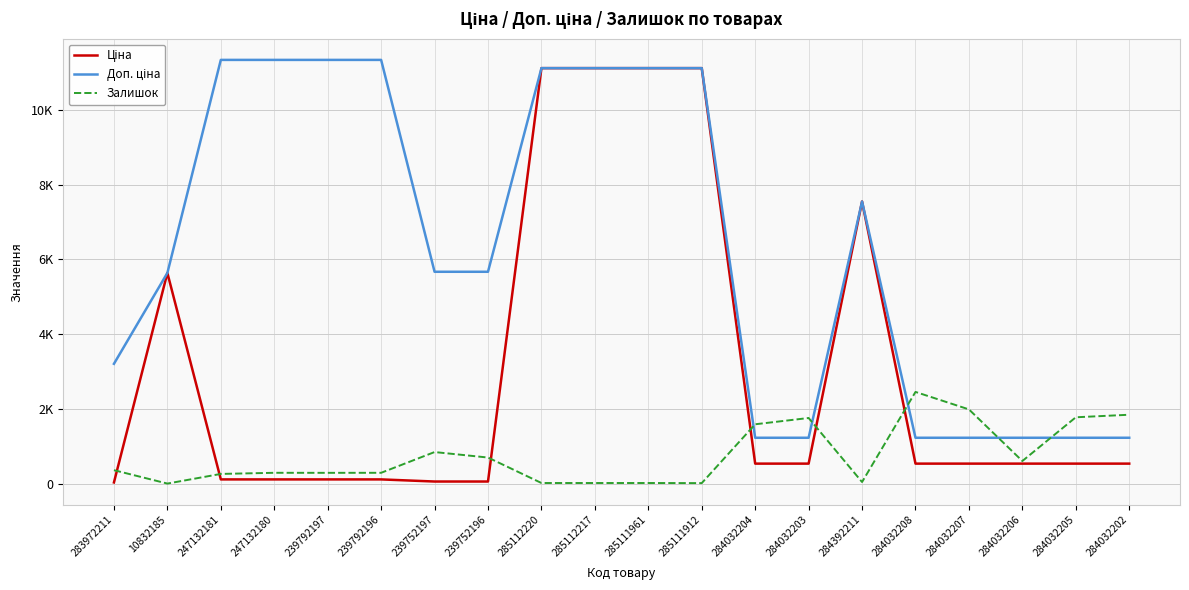

Does the chart have visible grid lines?

Yes